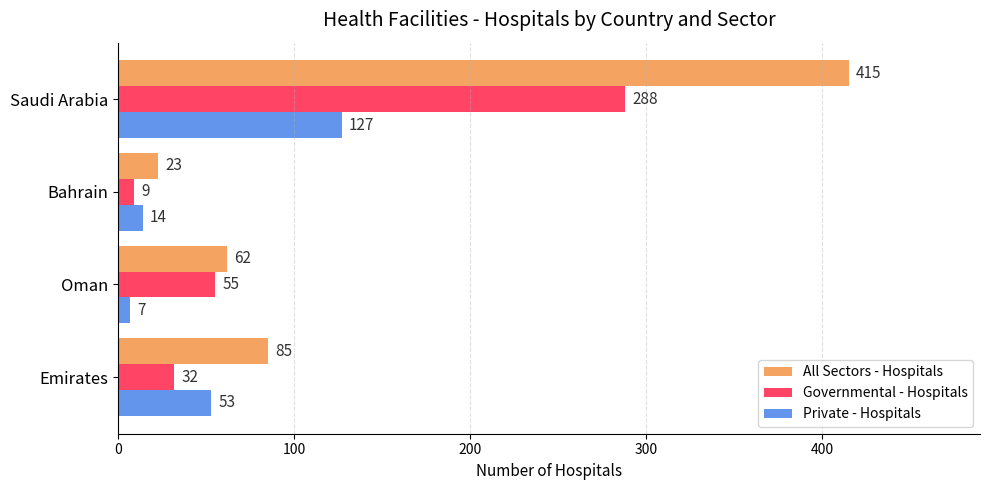

Which category has the highest value in the All Sectors - Hospitals series?

Saudi Arabia